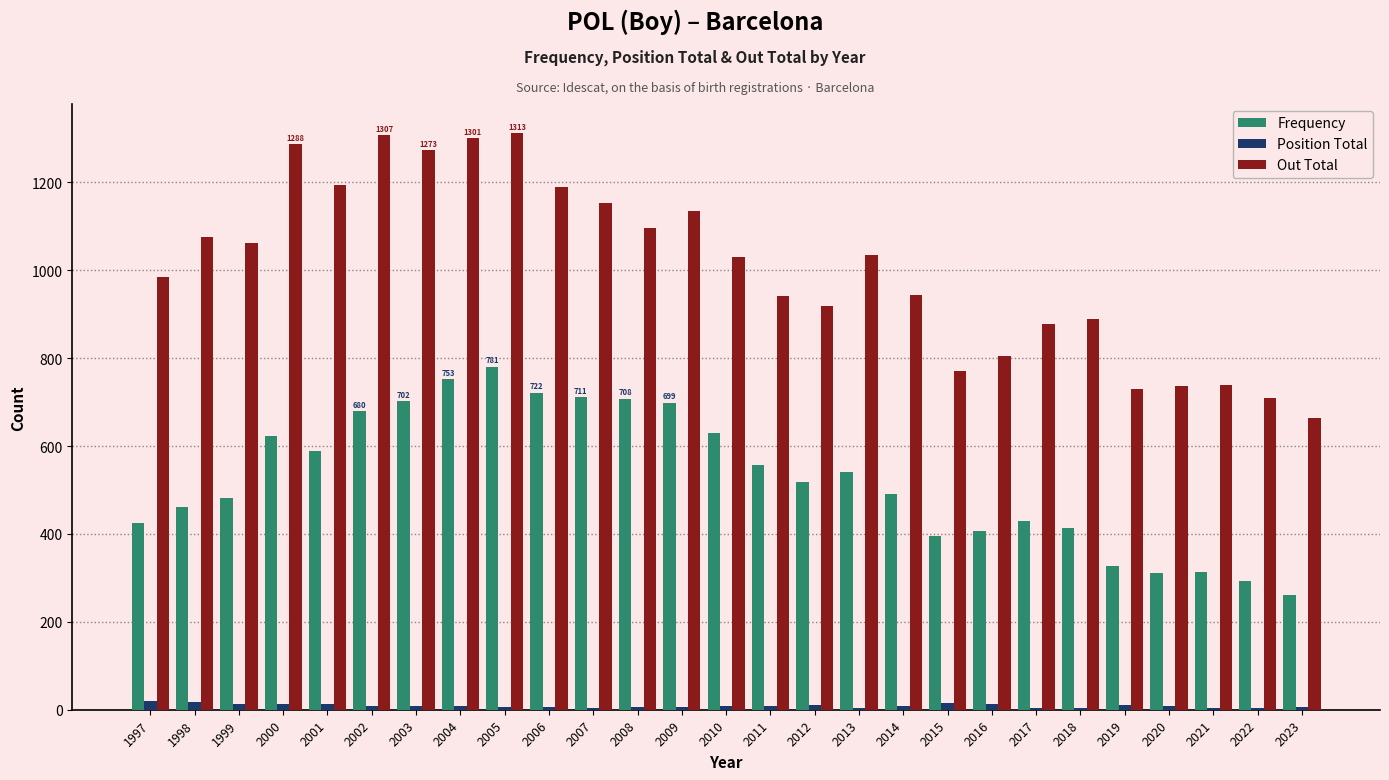

Which series changed the most between 2009 and 2021?

Out Total